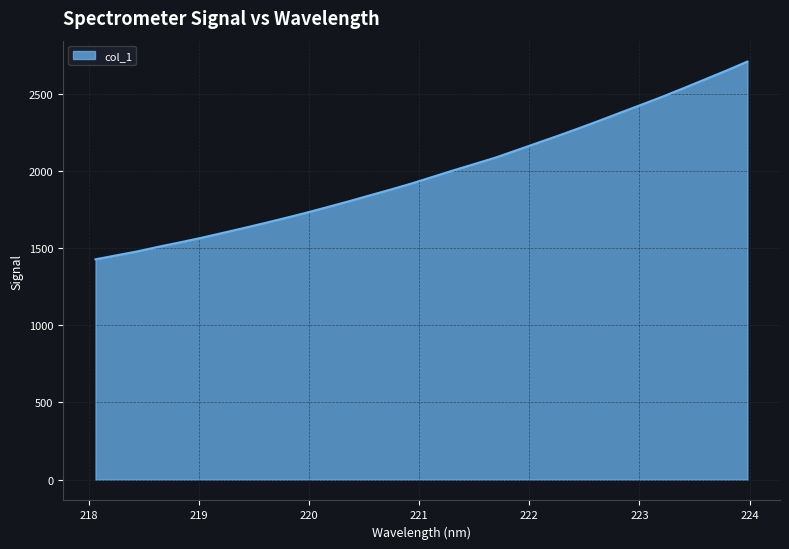

What is the difference between the maximum and minimum values?

1282.5